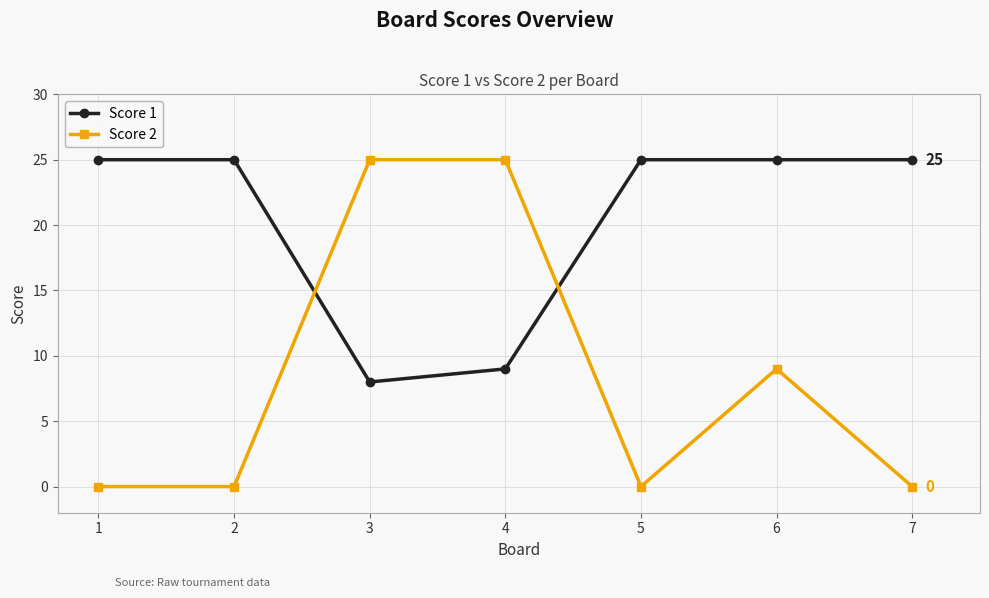

What is the spread (max minus min) of values at 4?

16